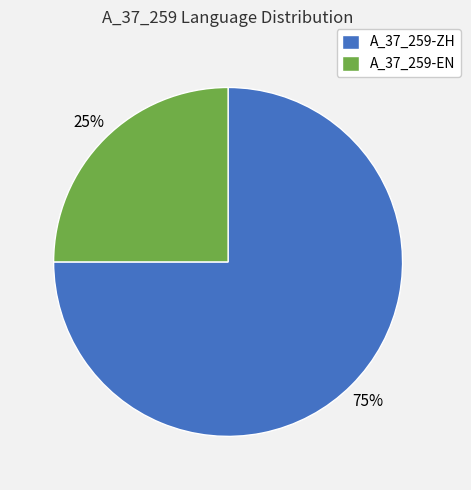

To the nearest percent, what is the difference between the largest and smallest slice percentages?

50%